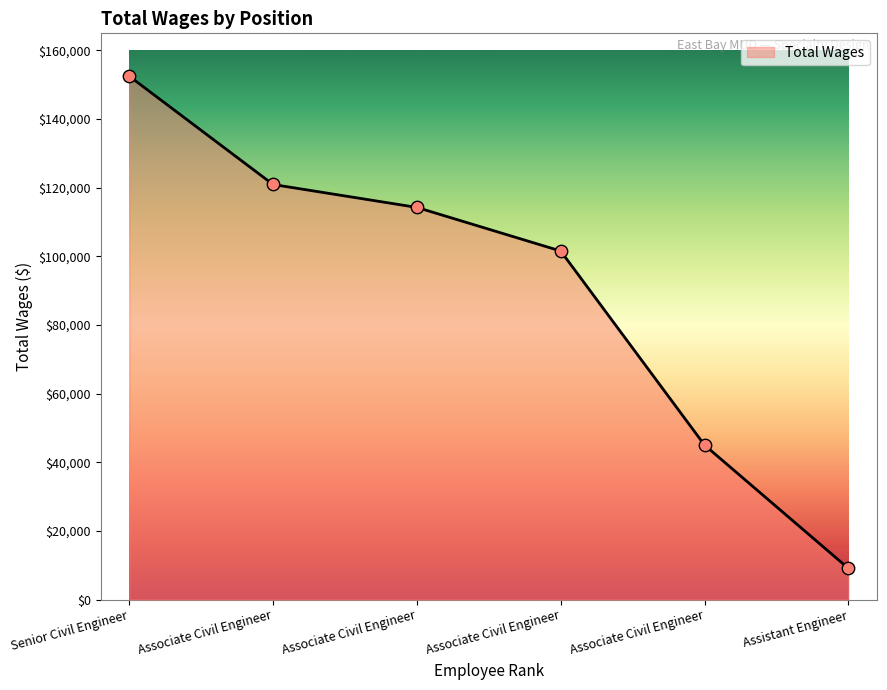

Count the number of data series in this chart.

1